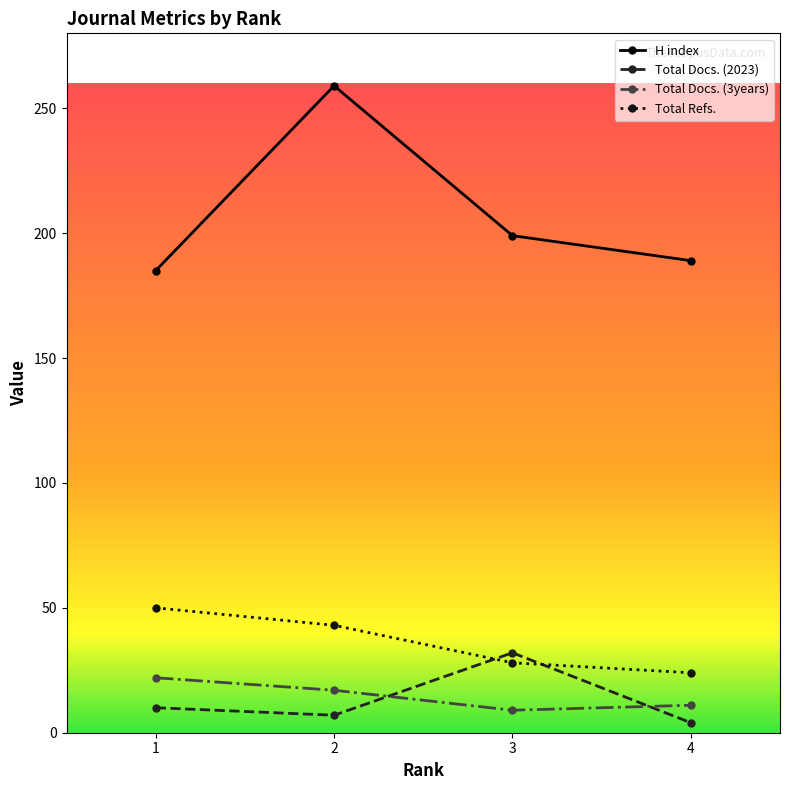

What is the maximum value for Total Docs. (2023)?

32